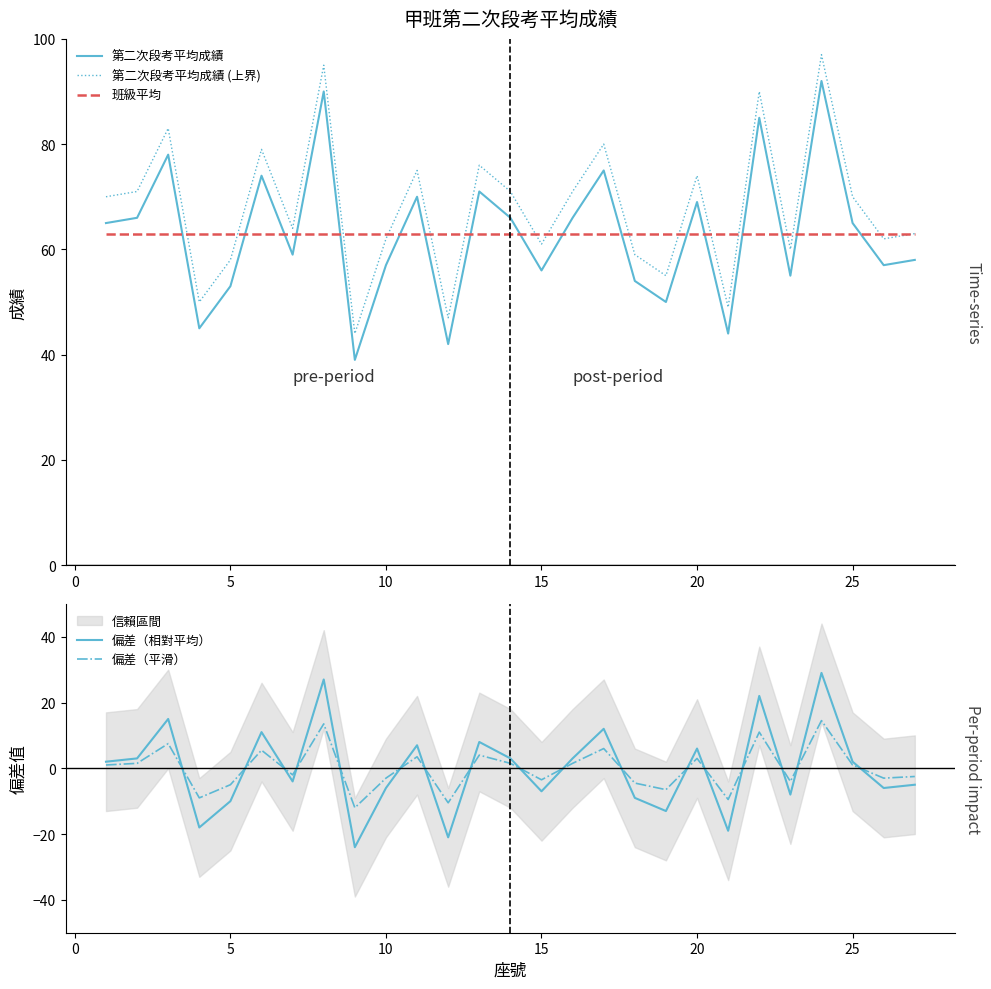

True or false: 偏差（平滑） has more than 2 interior local peaks.

True